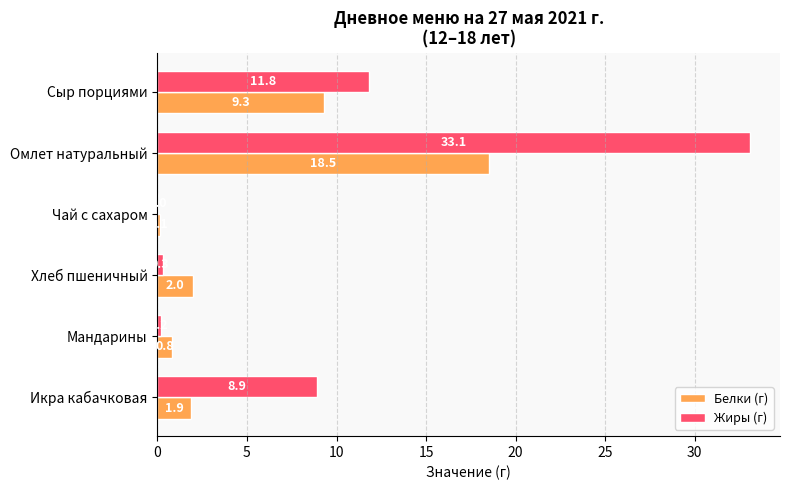

At which category is the sum across all series the highest?

Омлет натуральный